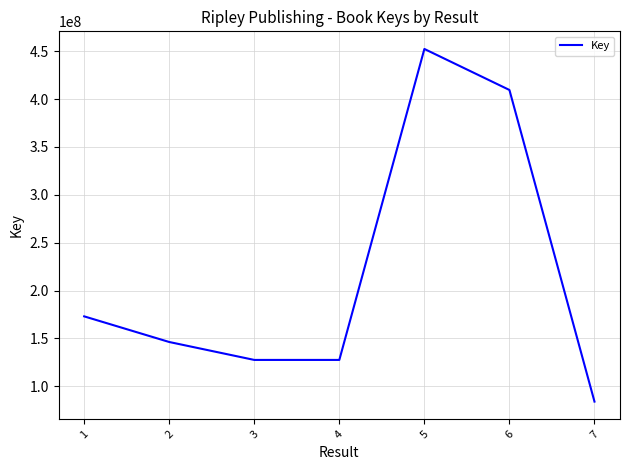

What is the maximum value shown in the chart?

452272092